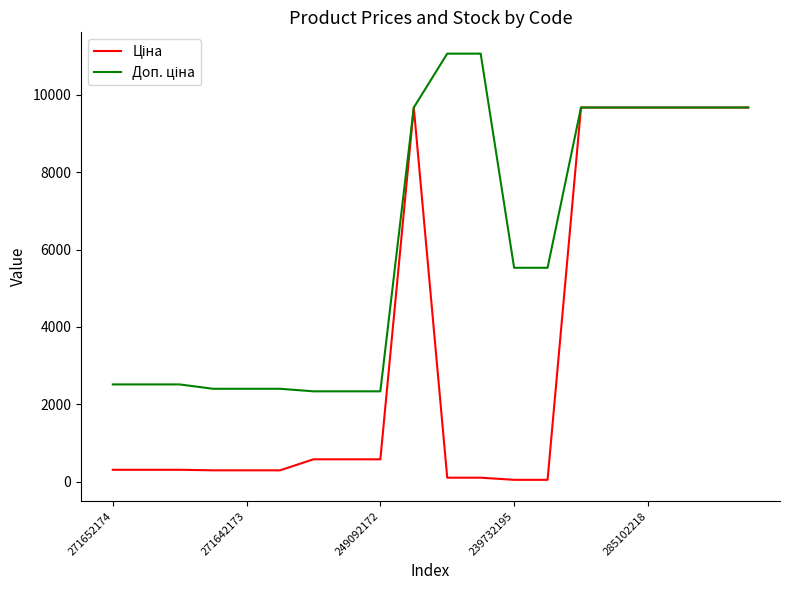

What is the maximum value shown in the chart?

11055.0